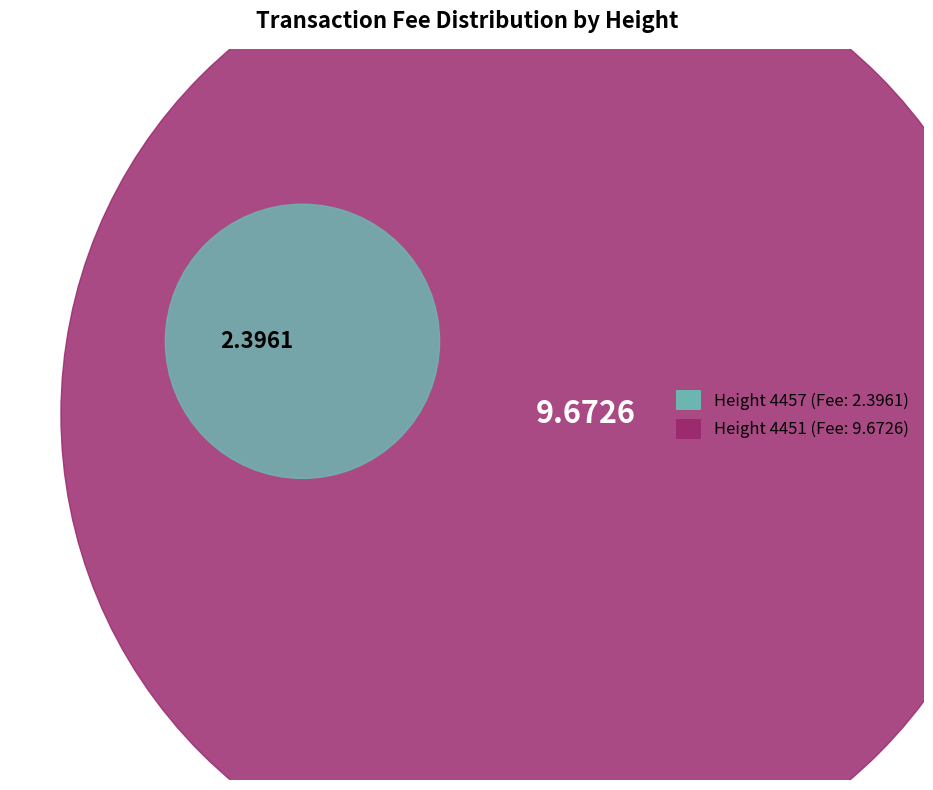

How many segments does this pie chart have?

2